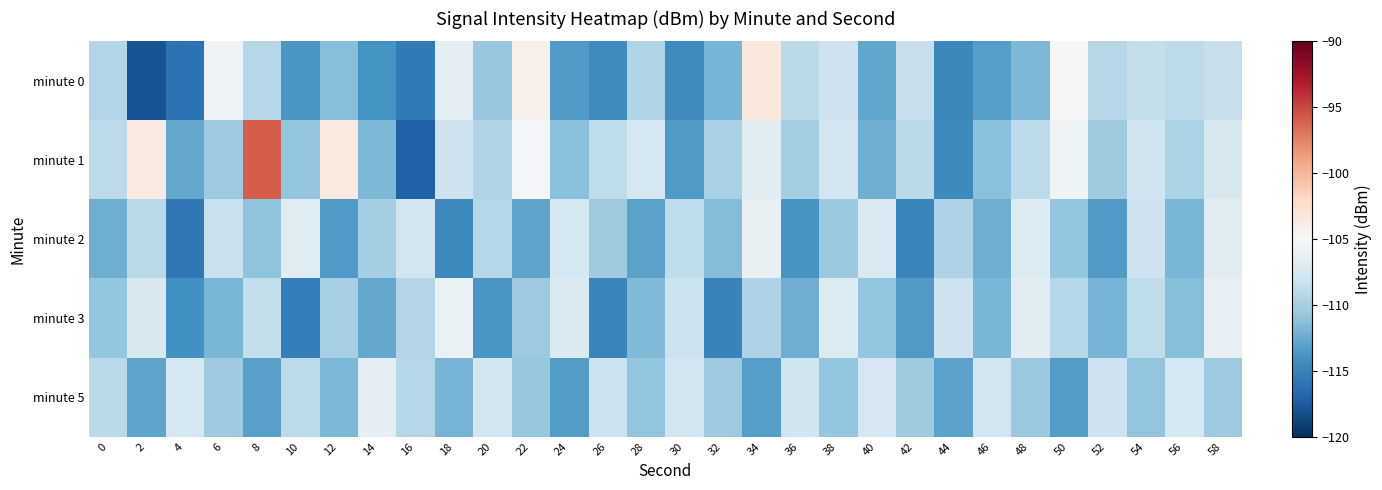

Reading left to right, transcribe all the data shown in this chart.

minute 0: 0=-109.4	2=-118.0	4=-116.1	6=-105.5	8=-109.3	10=-113.7	12=-111.4	14=-114.0	16=-115.6	18=-106.4	20=-110.7	22=-104.2	24=-113.4	26=-114.4	28=-109.5	30=-114.4	32=-112.0	34=-103.4	36=-109.0	38=-108.1	40=-112.7	42=-108.4	44=-114.6	46=-113.3	48=-111.8	50=-104.9	52=-109.2	54=-108.5	56=-109.0	58=-108.4
minute 1: 0=-108.9	2=-103.8	4=-112.7	6=-110.4	8=-95.9	10=-110.9	12=-103.5	14=-111.7	16=-117.1	18=-108.1	20=-109.5	22=-105.1	24=-111.2	26=-108.8	28=-107.7	30=-113.5	32=-109.9	34=-106.5	36=-110.1	38=-107.9	40=-112.3	42=-109.0	44=-114.6	46=-111.2	48=-108.9	50=-105.7	52=-110.3	54=-108.0	56=-109.8	58=-107.5
minute 2: 0=-112.3	2=-109.0	4=-115.7	6=-108.3	8=-111.0	10=-106.8	12=-113.5	14=-110.1	16=-107.9	18=-114.6	20=-109.2	22=-112.9	24=-107.7	26=-110.3	28=-113.0	30=-108.8	32=-111.5	34=-106.1	36=-113.9	38=-110.6	40=-107.2	42=-114.9	44=-109.7	46=-112.3	48=-107.0	50=-110.8	52=-113.5	54=-108.1	56=-111.9	58=-106.6
minute 3: 0=-110.8	2=-107.5	4=-114.1	6=-111.9	8=-108.6	10=-115.2	12=-110.0	14=-112.7	16=-109.3	18=-106.0	20=-113.8	22=-110.5	24=-107.1	26=-114.9	28=-111.6	30=-108.2	32=-115.0	34=-109.7	36=-112.3	38=-107.0	40=-110.8	42=-113.5	44=-108.1	46=-111.9	48=-106.6	50=-109.2	52=-112.0	54=-108.8	56=-111.4	58=-106.2
minute 5: 0=-109.1	2=-112.9	4=-107.6	6=-110.4	8=-113.2	10=-108.9	12=-111.7	14=-106.5	16=-109.2	18=-112.0	20=-107.9	22=-110.6	24=-113.4	26=-108.2	28=-110.9	30=-107.7	32=-110.5	34=-113.2	36=-108.0	38=-110.8	40=-107.5	42=-110.3	44=-113.1	46=-107.8	48=-110.6	50=-113.4	52=-108.1	54=-110.9	56=-107.7	58=-110.4